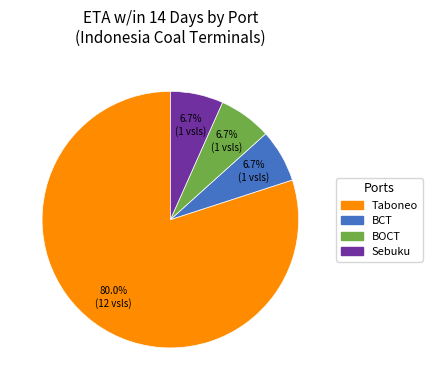

What is the majority slice?

Taboneo